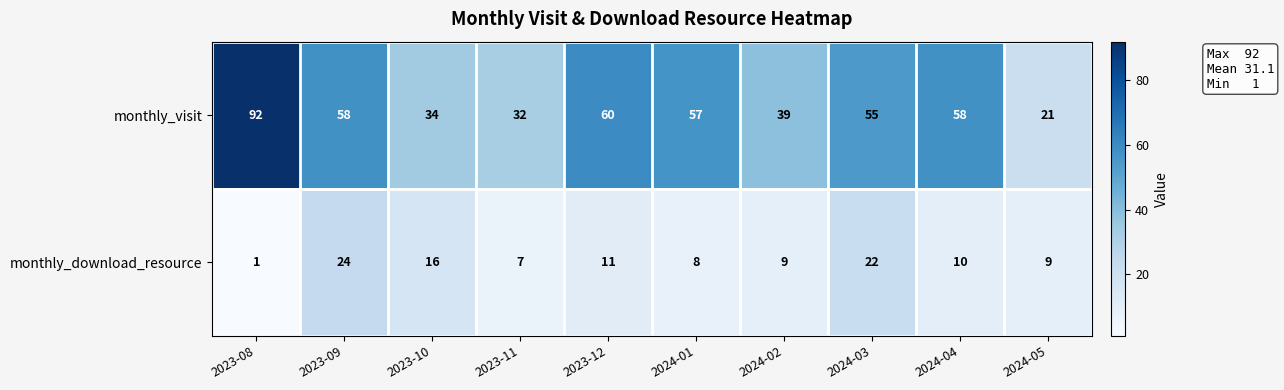

Where does the monthly_visit series first go above 57?

2023-08